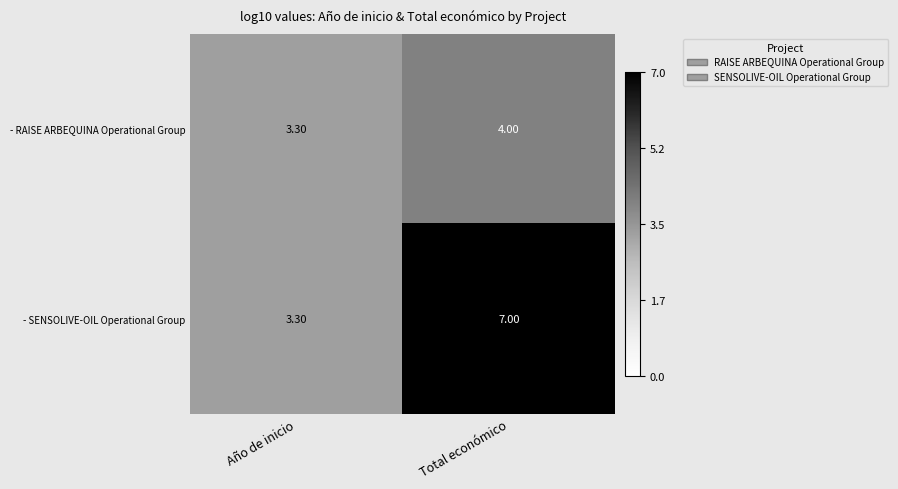

What is the total value across all series at Año de inicio?

6.6